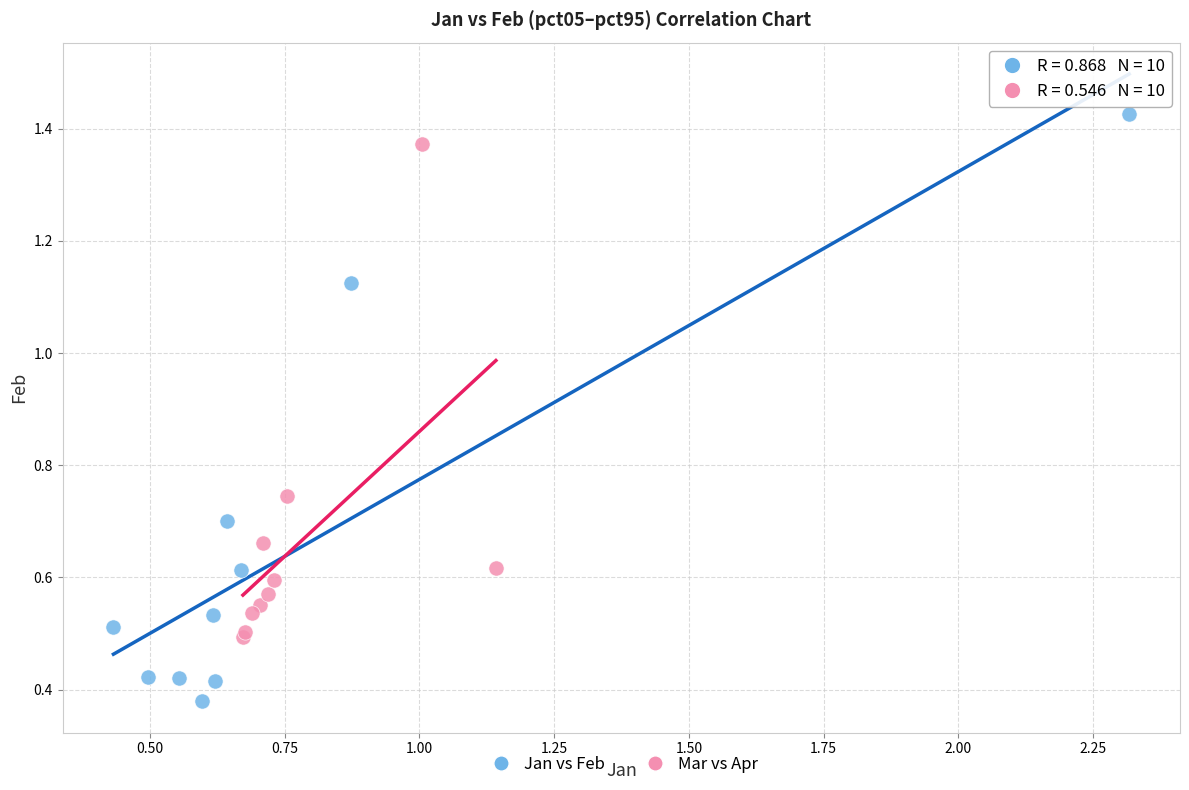

Which series reaches the maximum Y coordinate?

Jan vs Feb